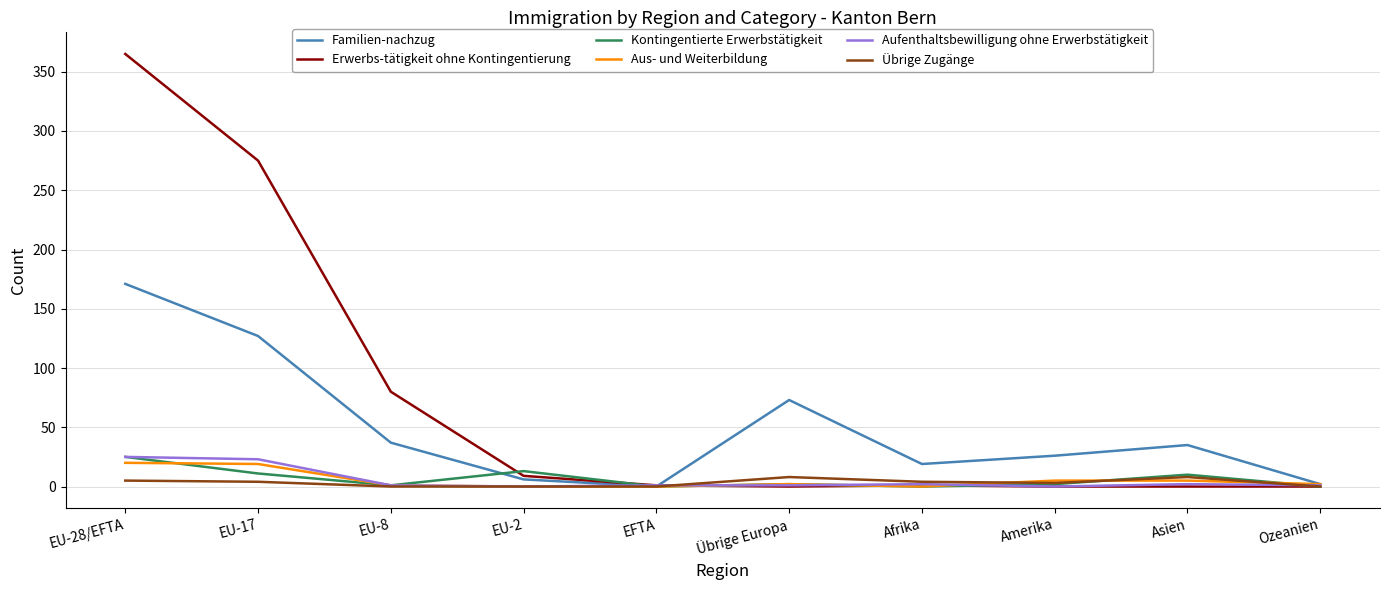

Which series has the widest spread of values?

Erwerbs-tätigkeit ohne Kontingentierung